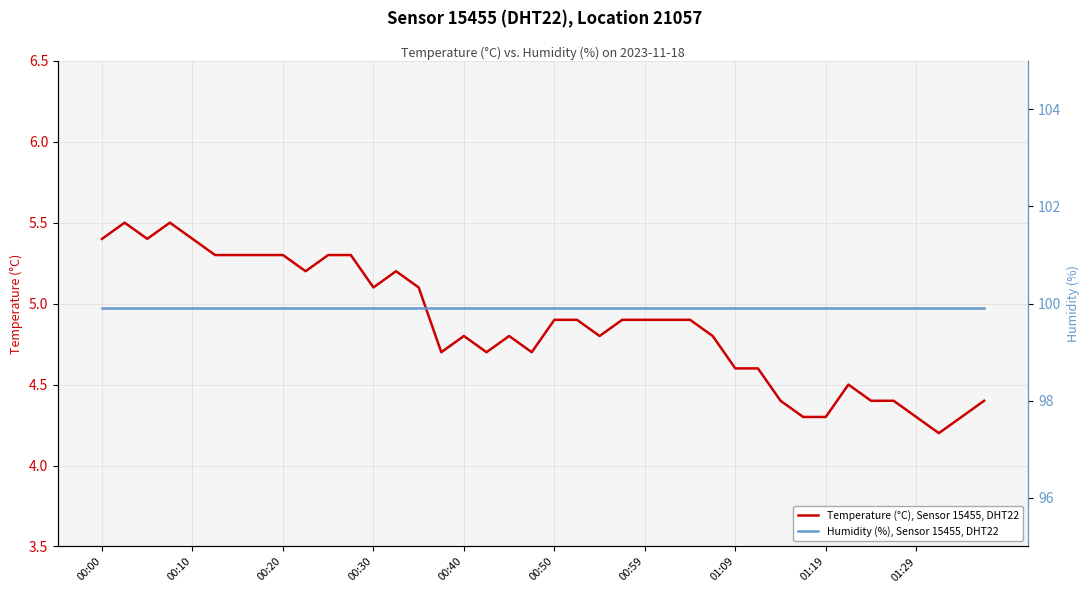

How many interior local peaks does the Temperature (°C), Sensor 15455, DHT22 series have?

6